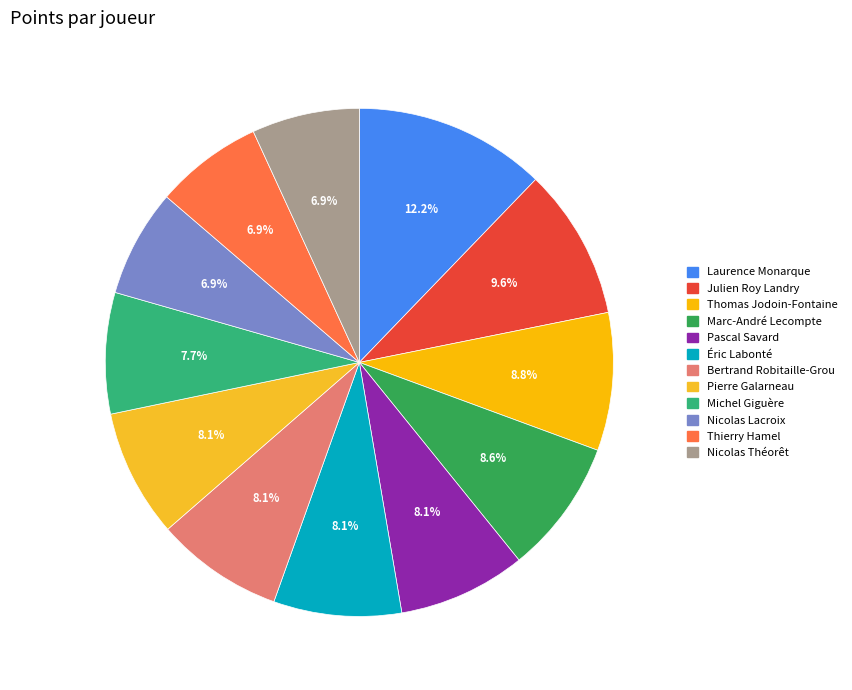

What is the ratio of the value at Éric Labonté to the value at Pierre Galarneau?

1.0